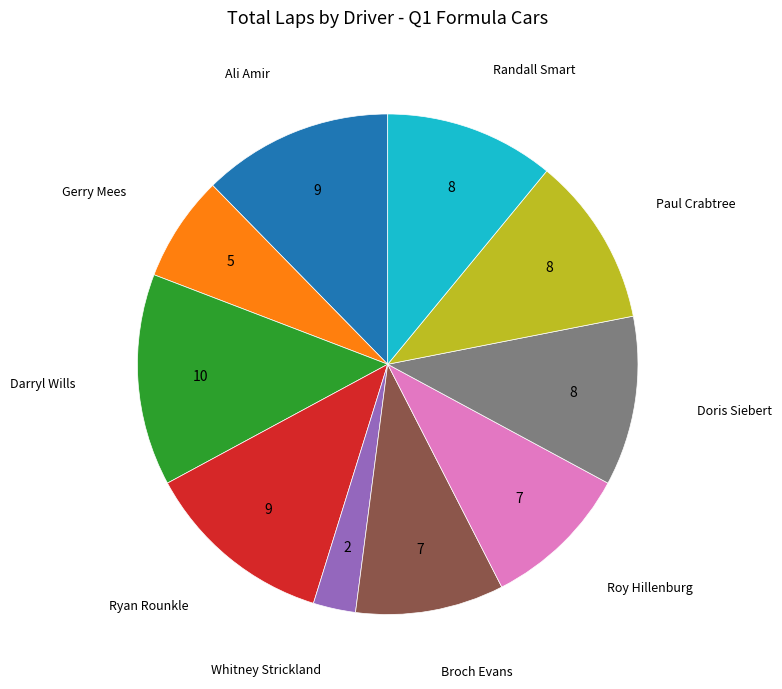

Is there any slice that represents more than half of the pie?

No